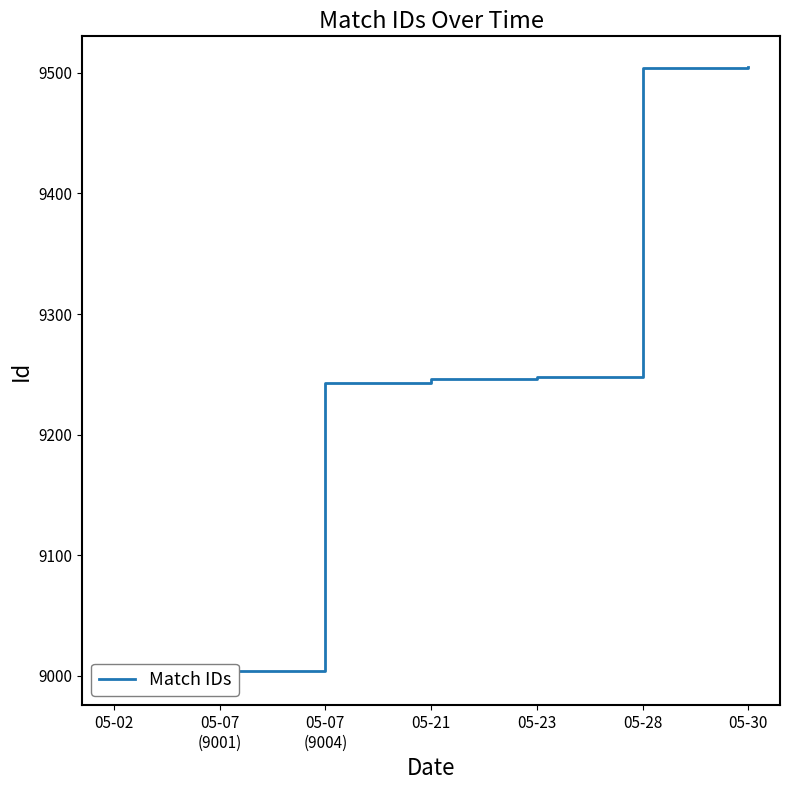

At which label is the value closest to 9253?

05-23